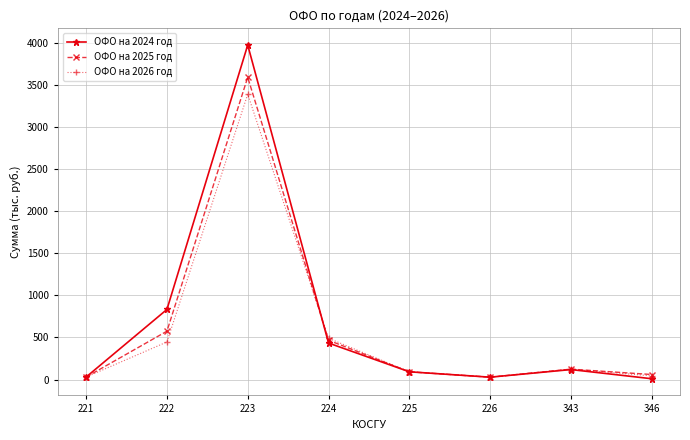

List the series in order of their peak value, lowest first.

ОФО на 2026 год, ОФО на 2025 год, ОФО на 2024 год